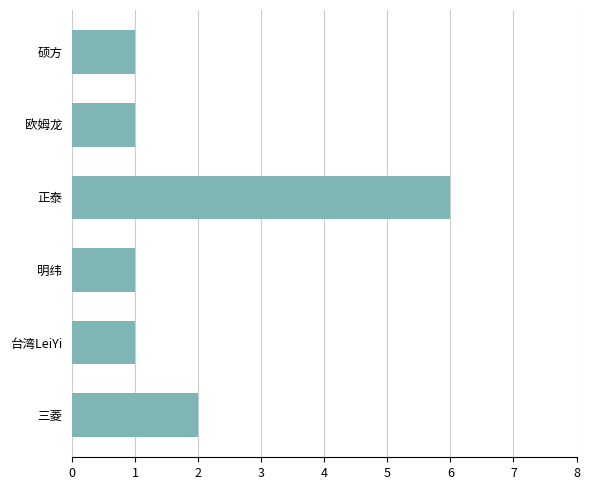

What is the average value?

2